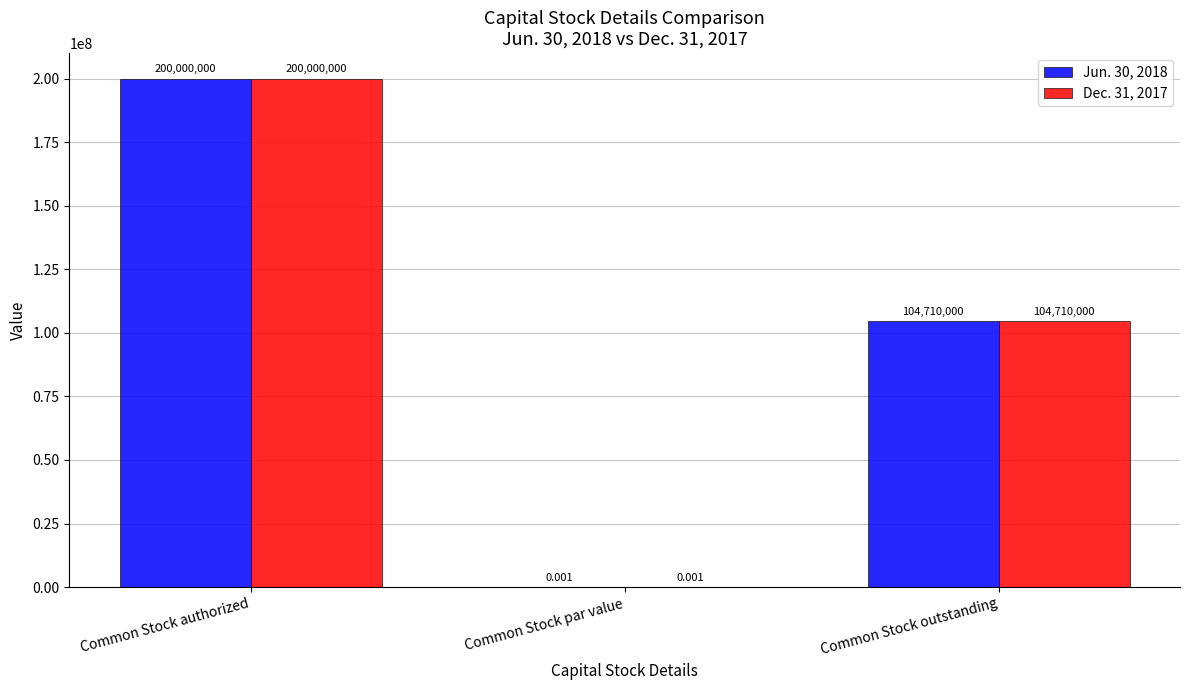

At which label is Dec. 31, 2017 closest to 100000000?

Common Stock outstanding